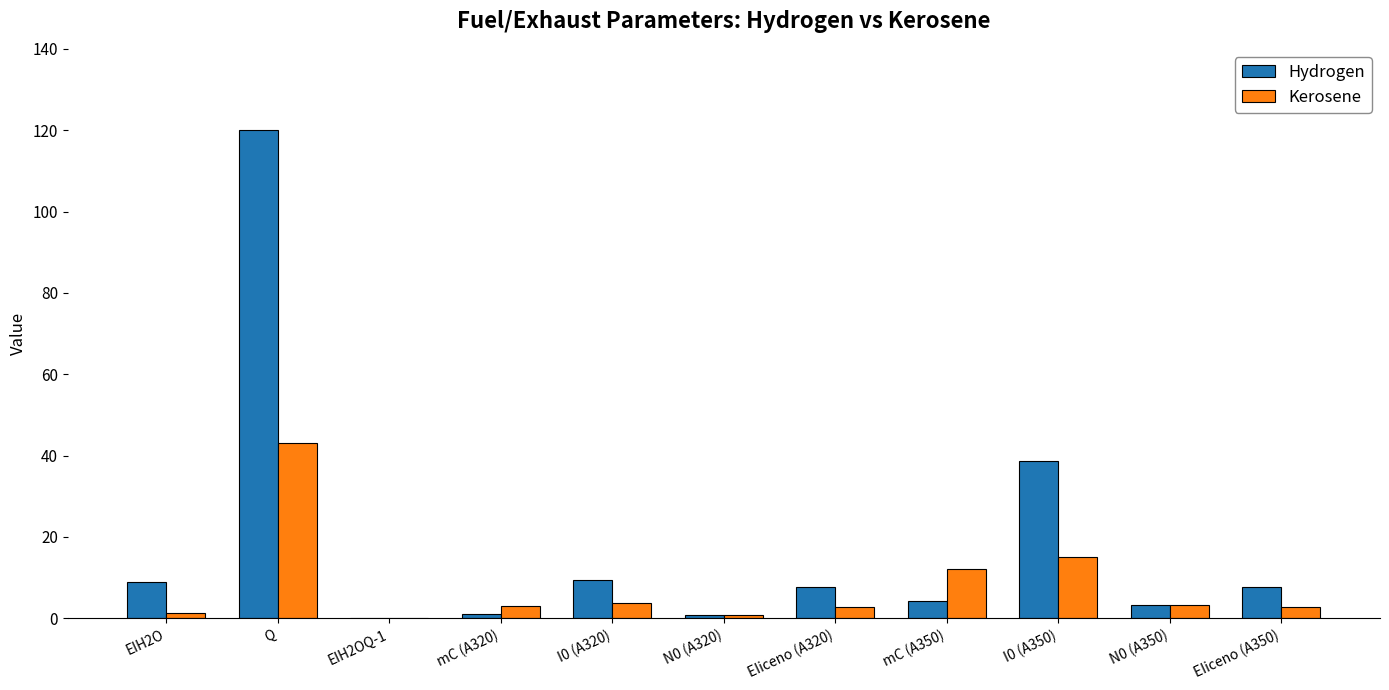

The value of Hydrogen at I0 (A320) is 16.0. True or false?

False